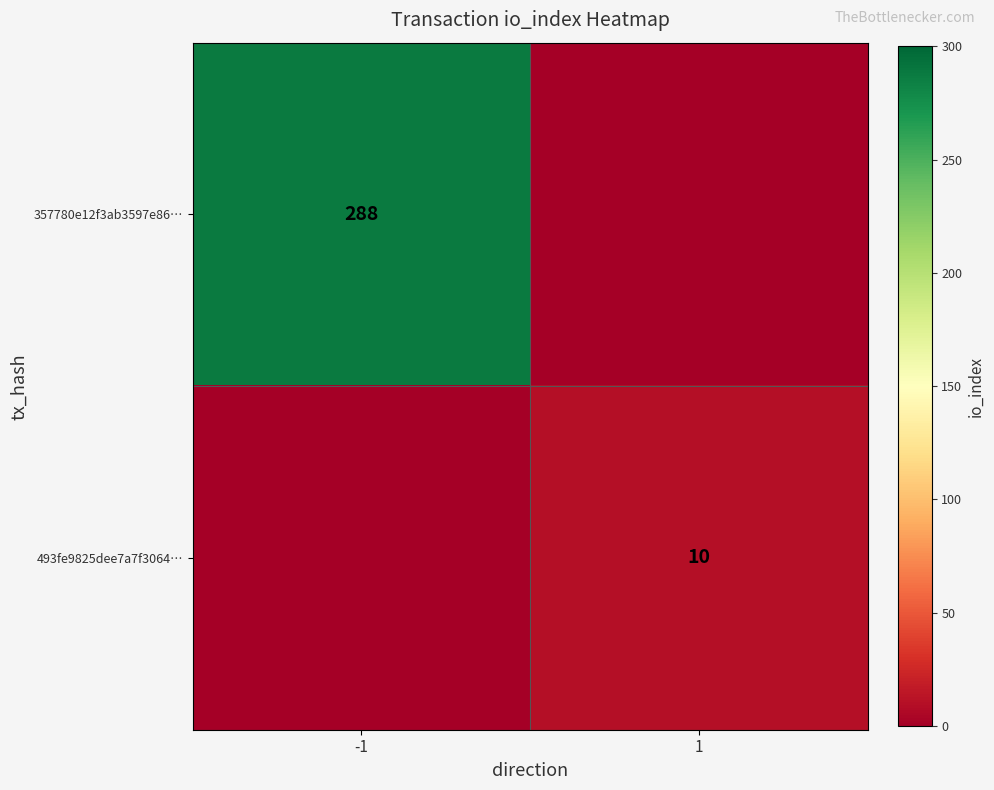

The value of 357780e12f3ab3597e86… at -1 is 288. True or false?

True